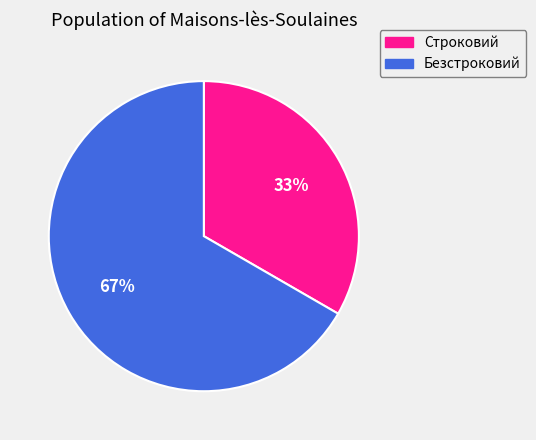

Which slice is the largest?

Безстроковий